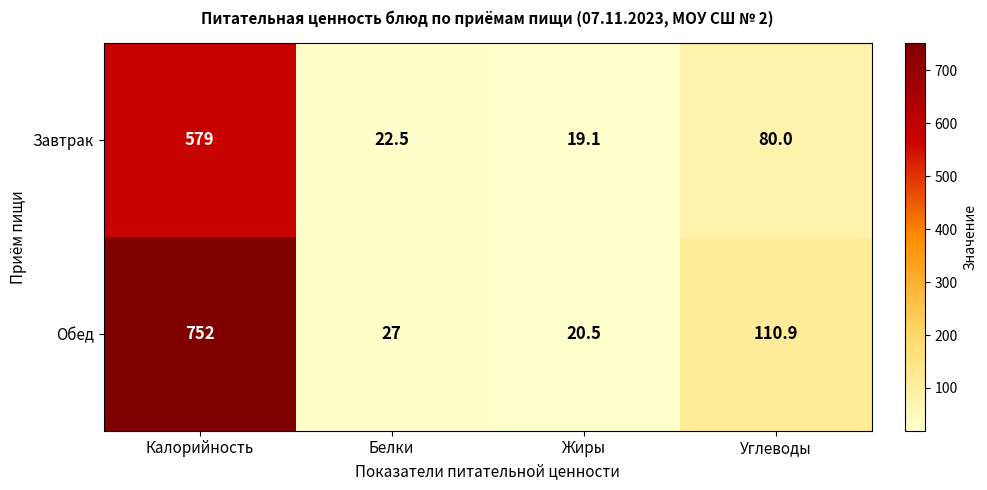

Rank the series by their average value, from highest to lowest.

Обед, Завтрак